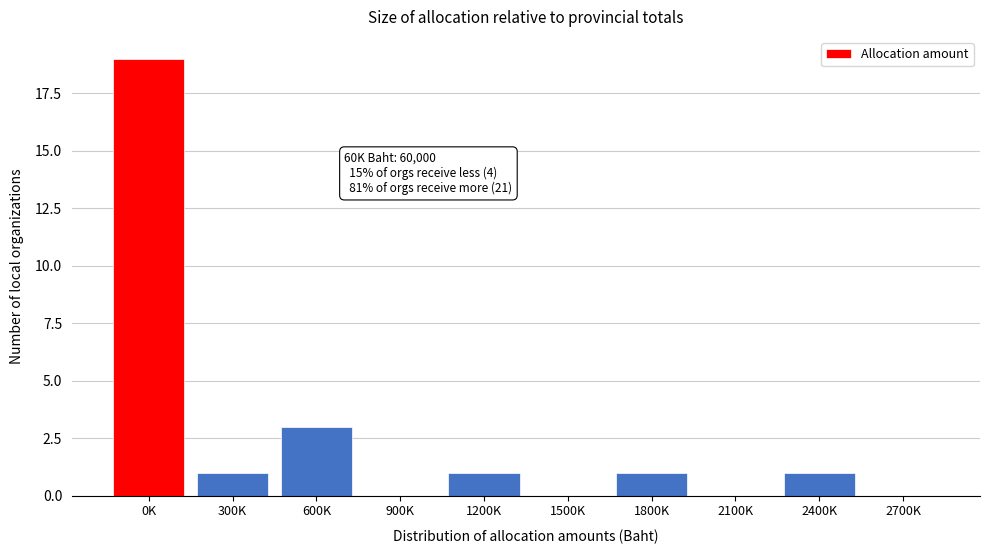

Reading right to left, what are all the values shown in this chart?

2700K=0	2400K=1	2100K=0	1800K=1	1500K=0	1200K=1	900K=0	600K=3	300K=1	0K=19